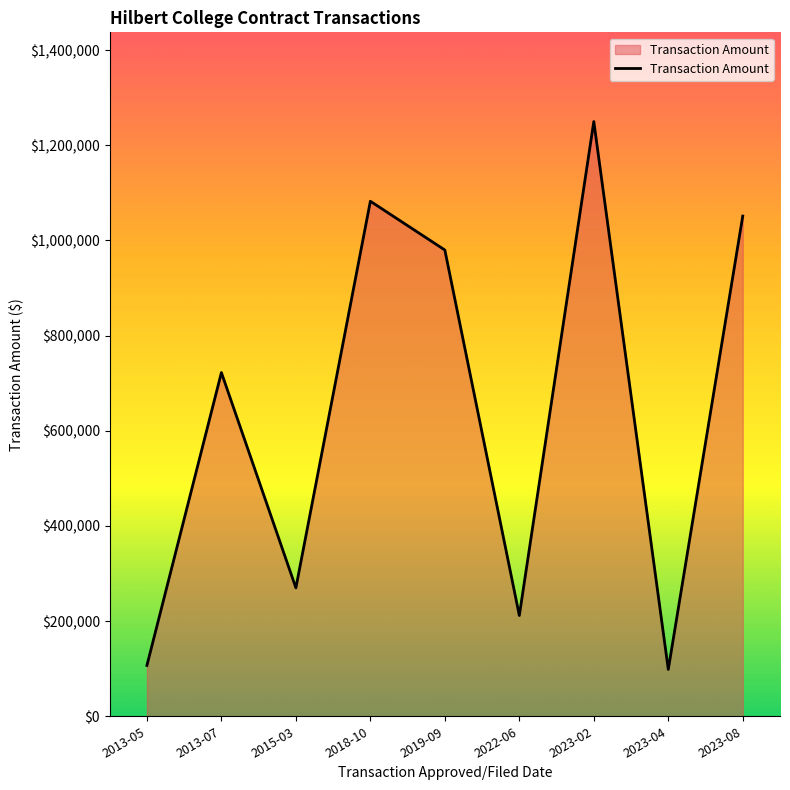

Reading left to right, extract all data points from this chart.

106924	722385	269853	1082475	980000	211791	1250000	98434	1051340